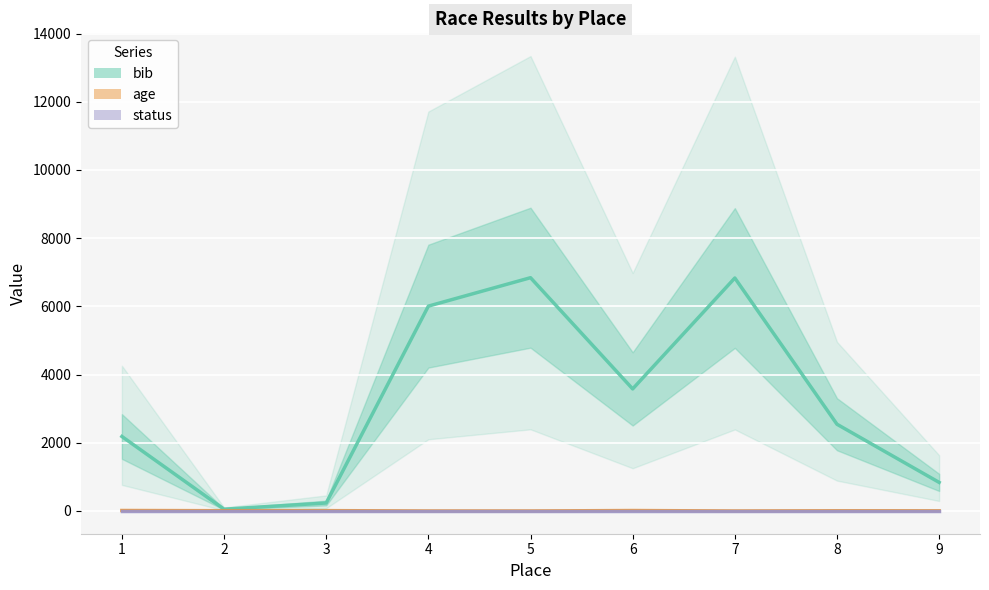

Does the chart display data point markers on the line(s)?

No